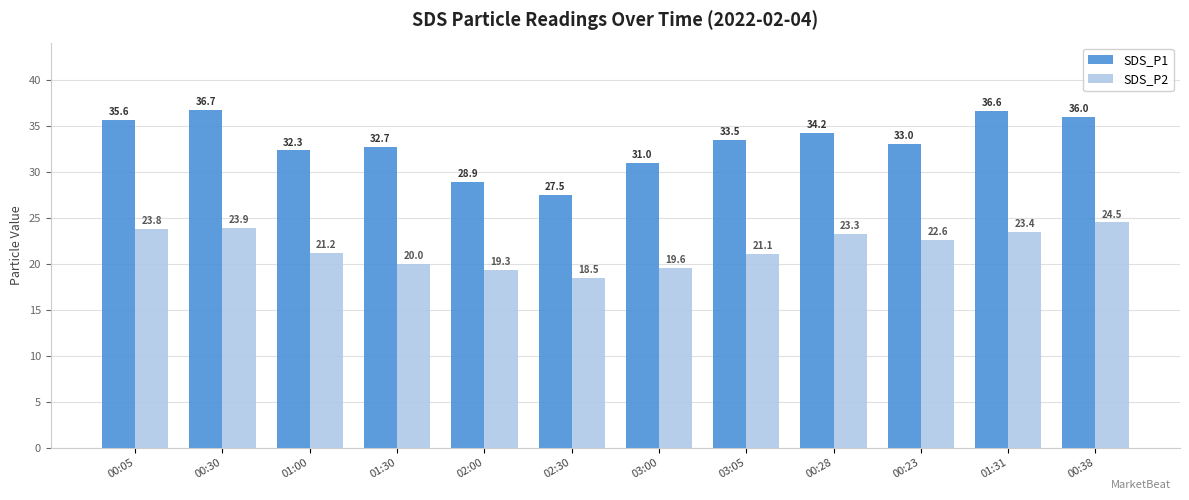

How many values in the SDS_P1 series are below 33?

5